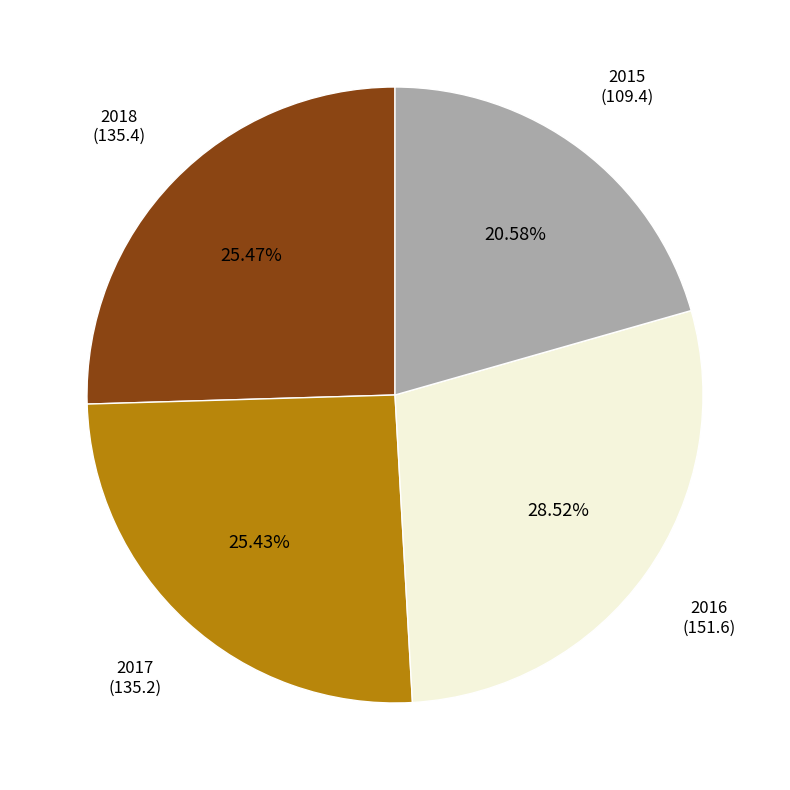

To the nearest percent, what is the difference between the largest and smallest slice percentages?

8%